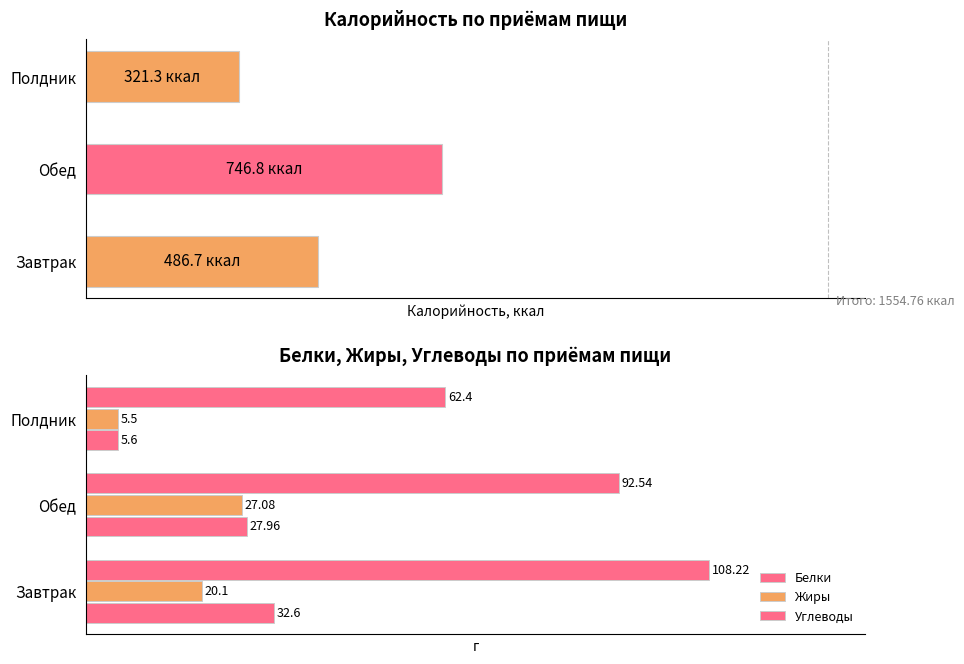

What is the value of the Белки bar at the 1st from the left?

32.6